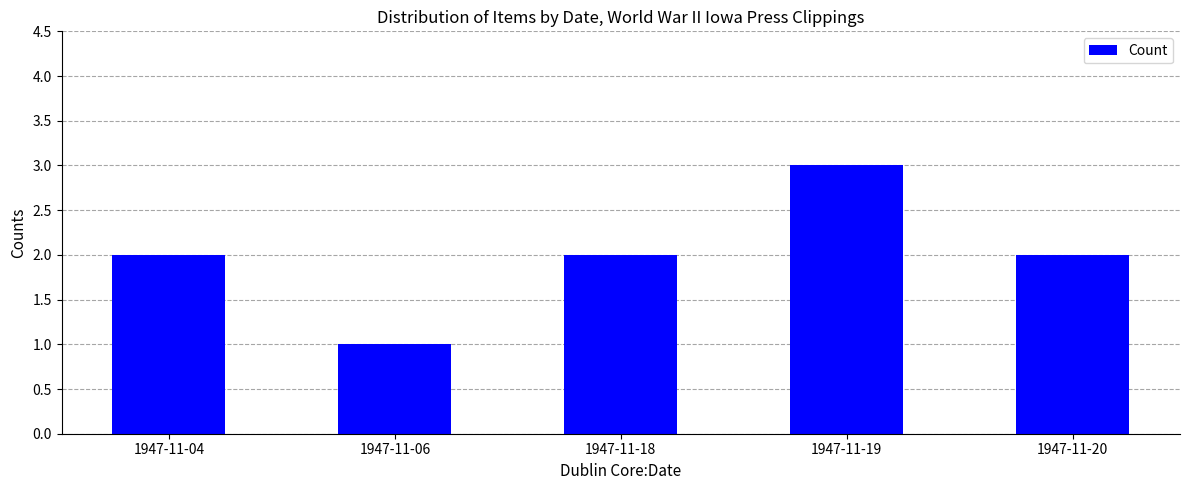

The value at 1947-11-19 is 5. True or false?

False